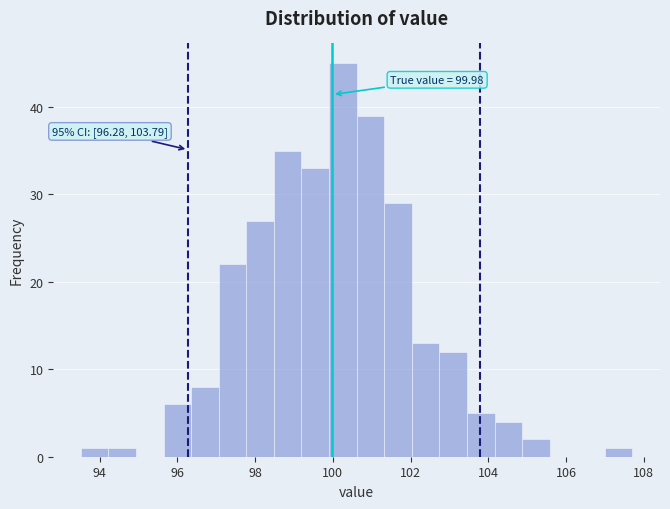

Read against the x-axis, roughly where is the centre of the tallest bar?

100.2